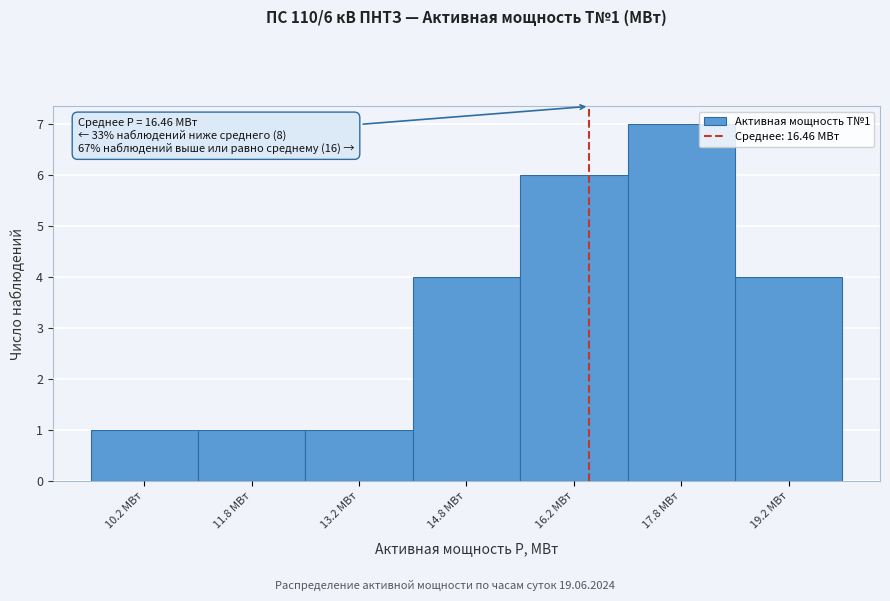

Which range on the x-axis has the tallest bar?

17.0 to 18.5